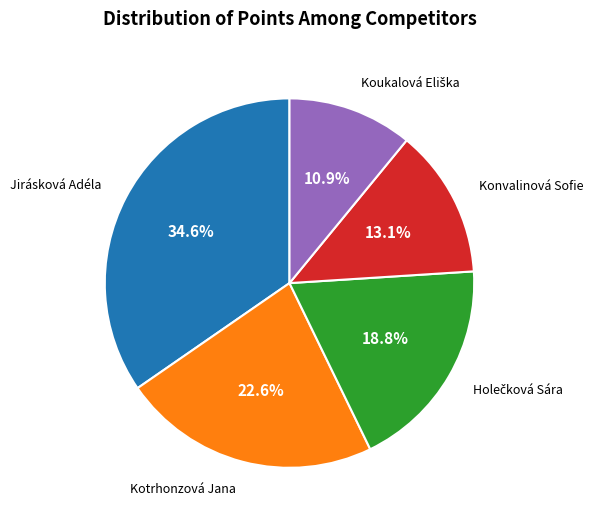

Is there any slice that represents more than half of the pie?

No